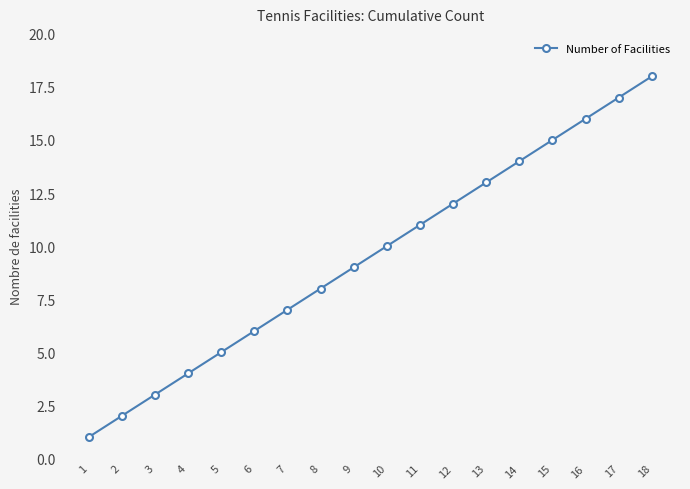

What is the value of the 10th point from the left?

10